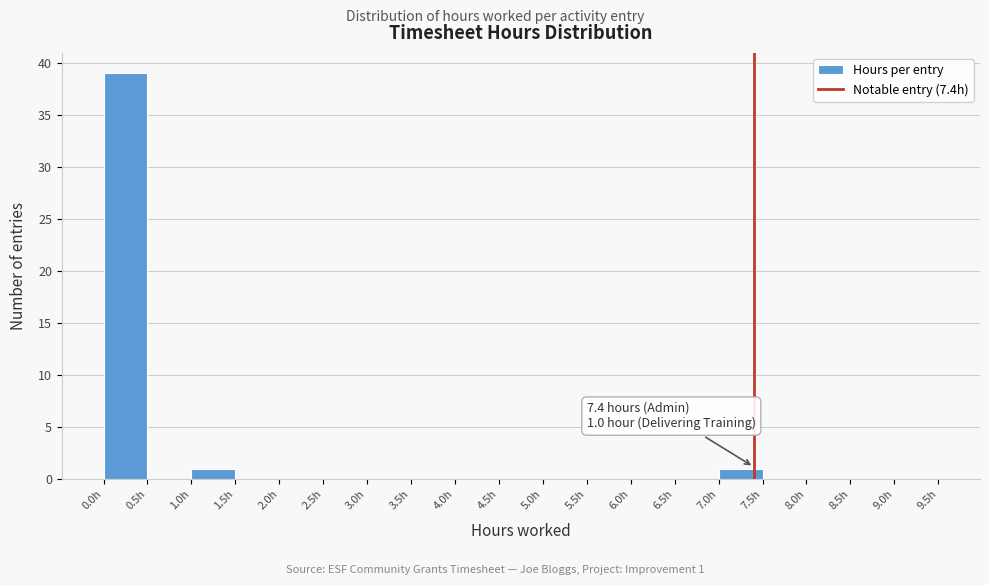

Which range on the x-axis has the tallest bar?

0.0 to 0.5